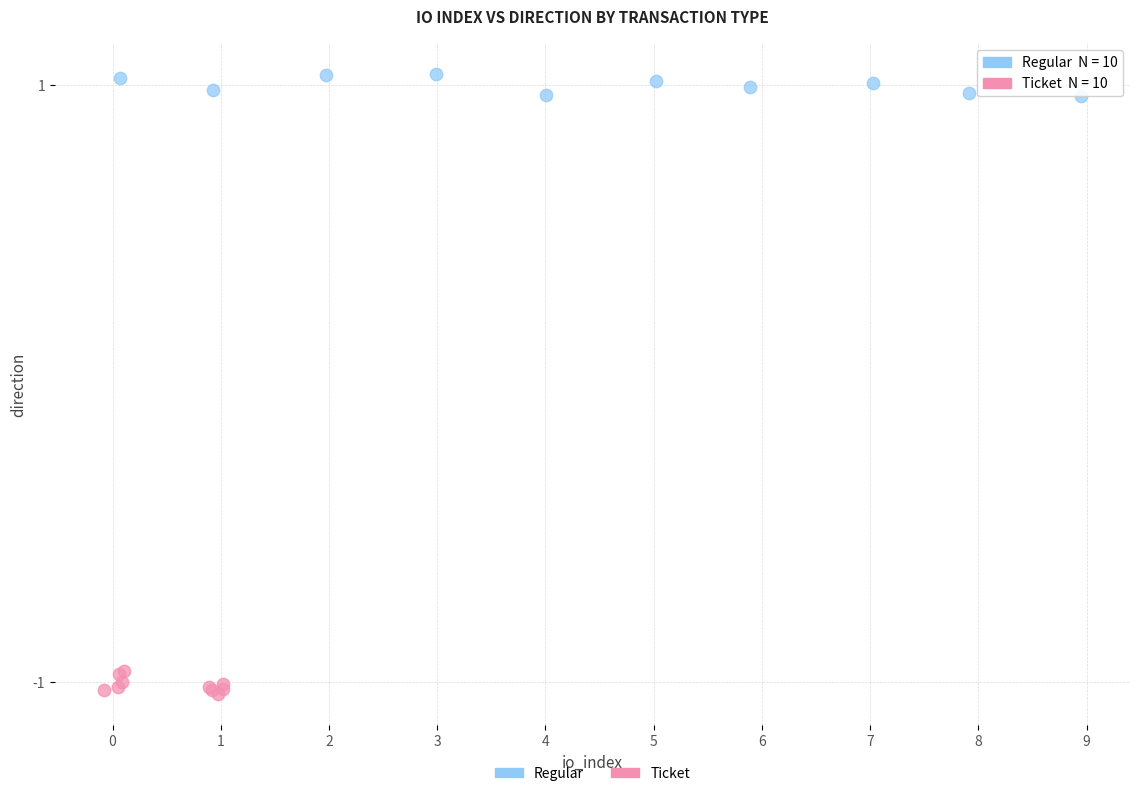

Which series reaches the minimum Y coordinate?

Ticket